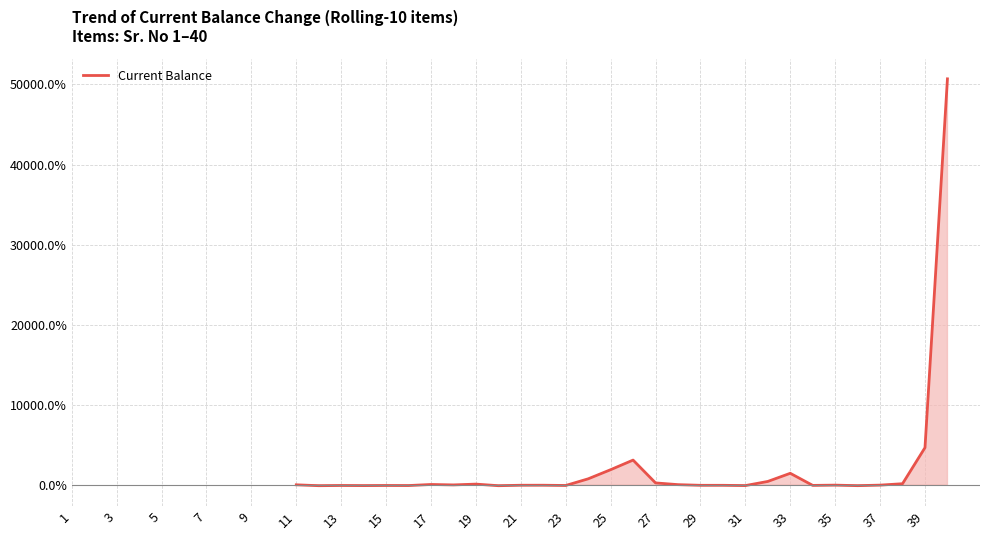

What is the difference between the maximum and minimum values?

50798.7